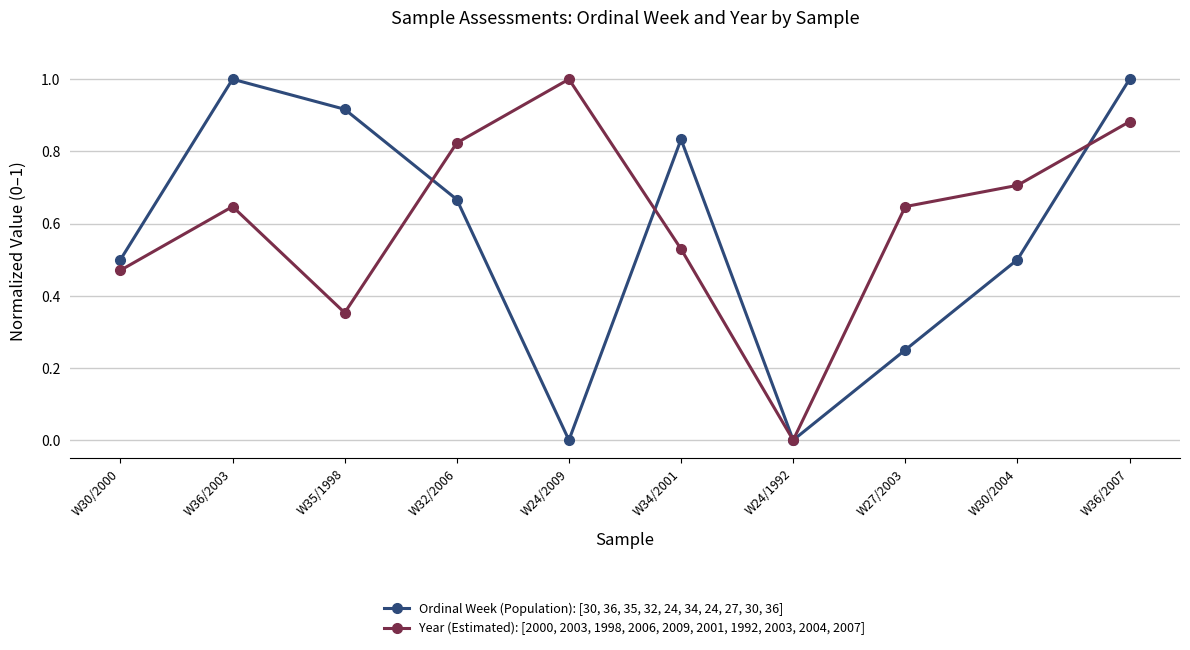

At W24/2009, list the series in order from smallest to largest.

Ordinal Week (Population): [30, 36, 35, 32, 24, 34, 24, 27, 30, 36], Year (Estimated): [2000, 2003, 1998, 2006, 2009, 2001, 1992, 2003, 2004, 2007]